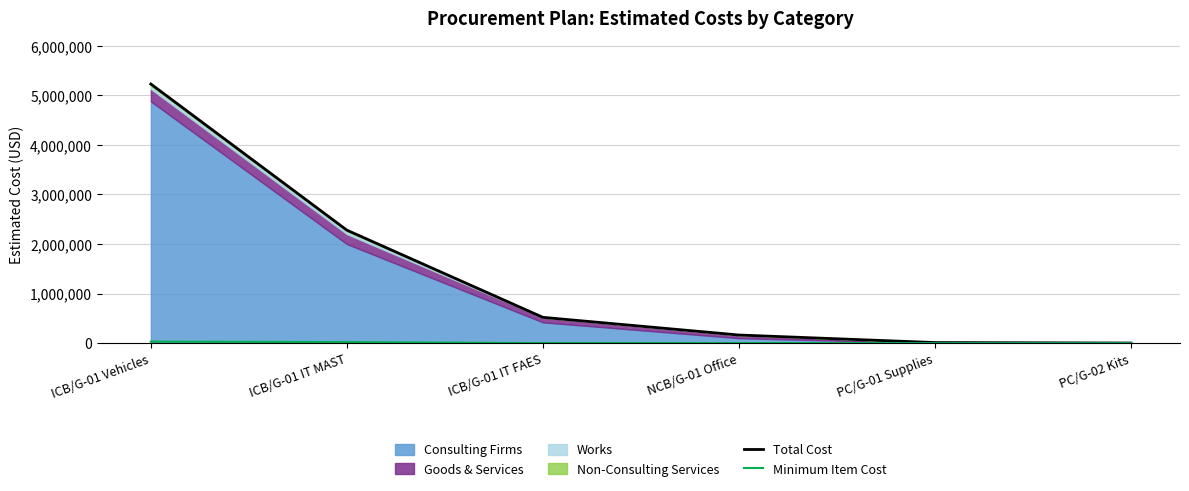

True or false: Total Cost has a value of 687696 at ICB/G-01 IT FAES.

False